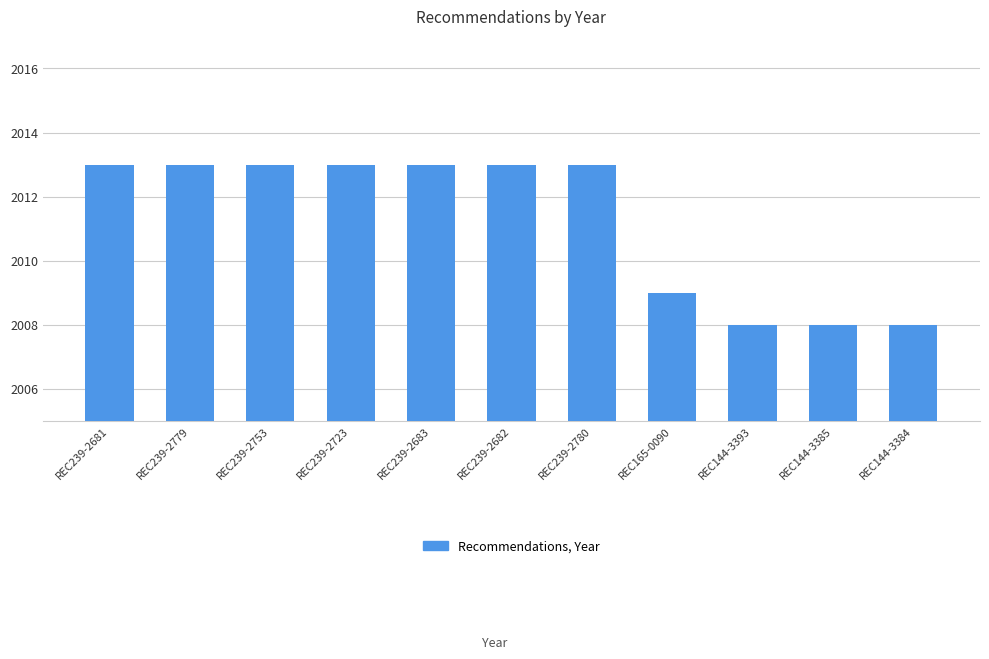

What is the value of the 3rd bar from the left?

2013